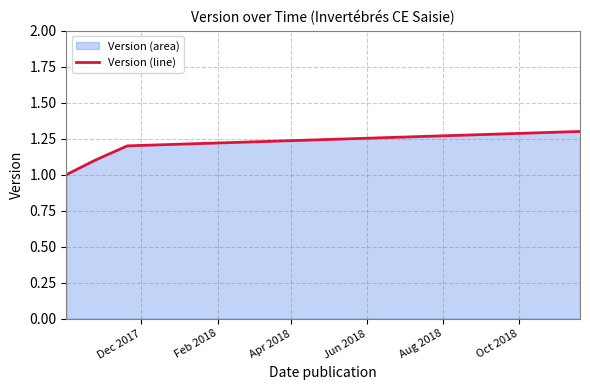

What is the smallest value displayed?

1.0